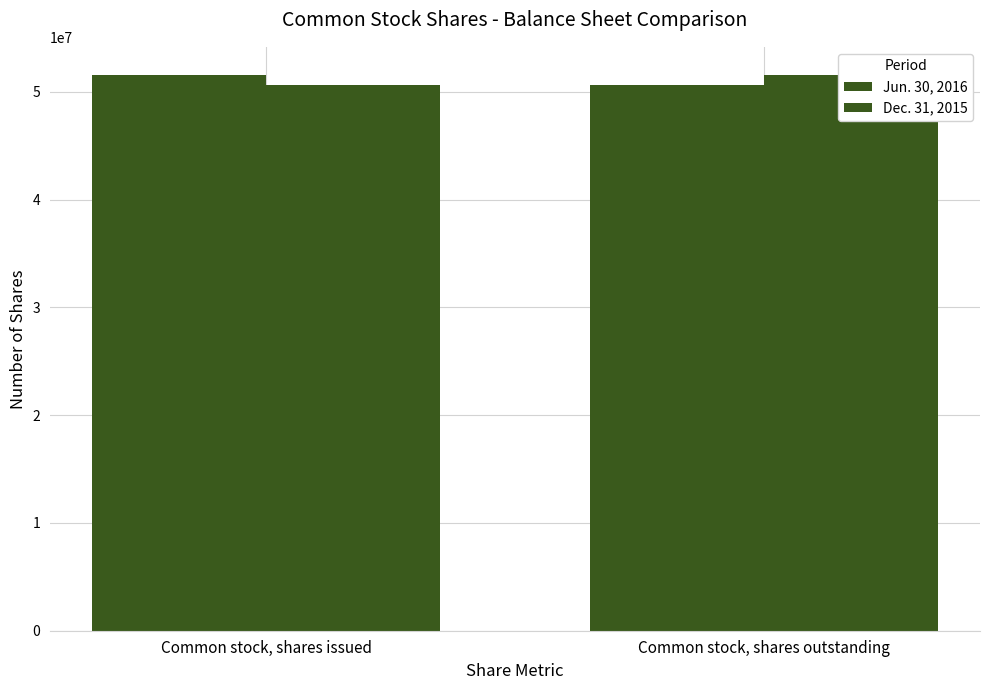

At which label does Dec. 31, 2015 reach its minimum?

Common stock, shares issued